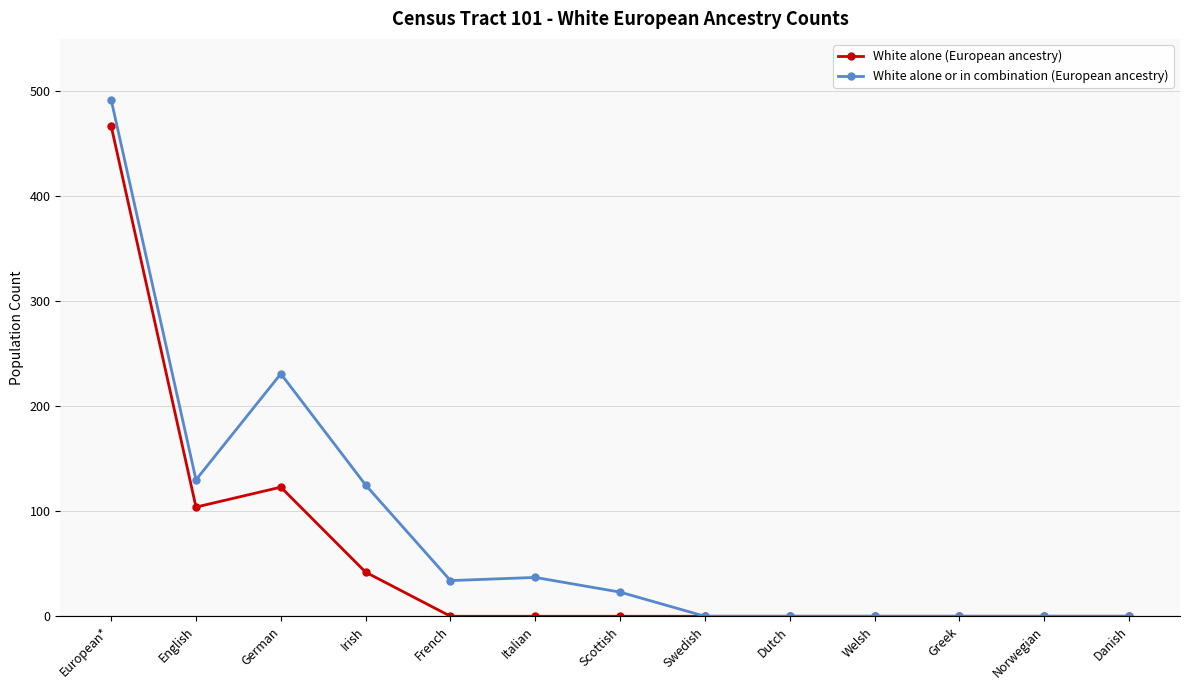

Reading left to right, list all the values displayed in this chart.

White alone (European ancestry): 467	104	123	42	0	0	0	0	0	0	0	0	0
White alone or in combination (European ancestry): 492	130	231	125	34	37	23	0	0	0	0	0	0